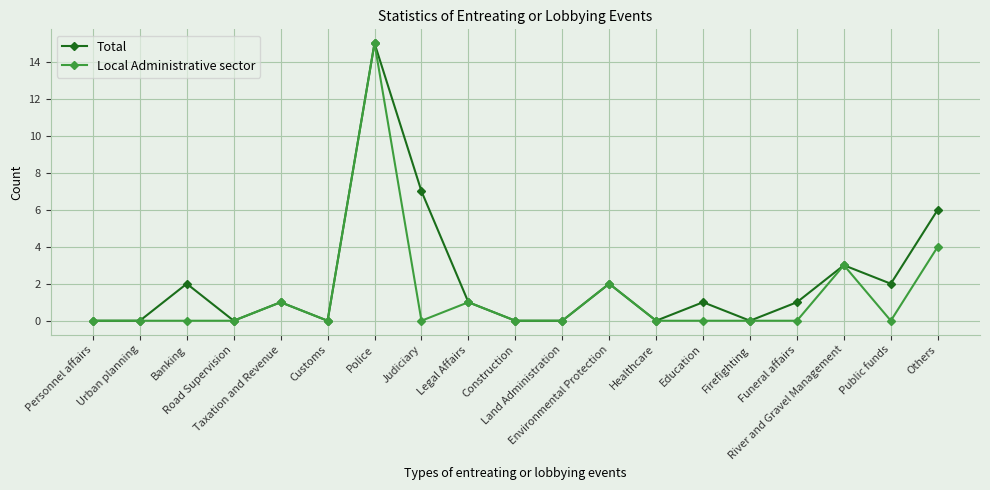

What are all the series names shown in the legend?

Total, Local Administrative sector